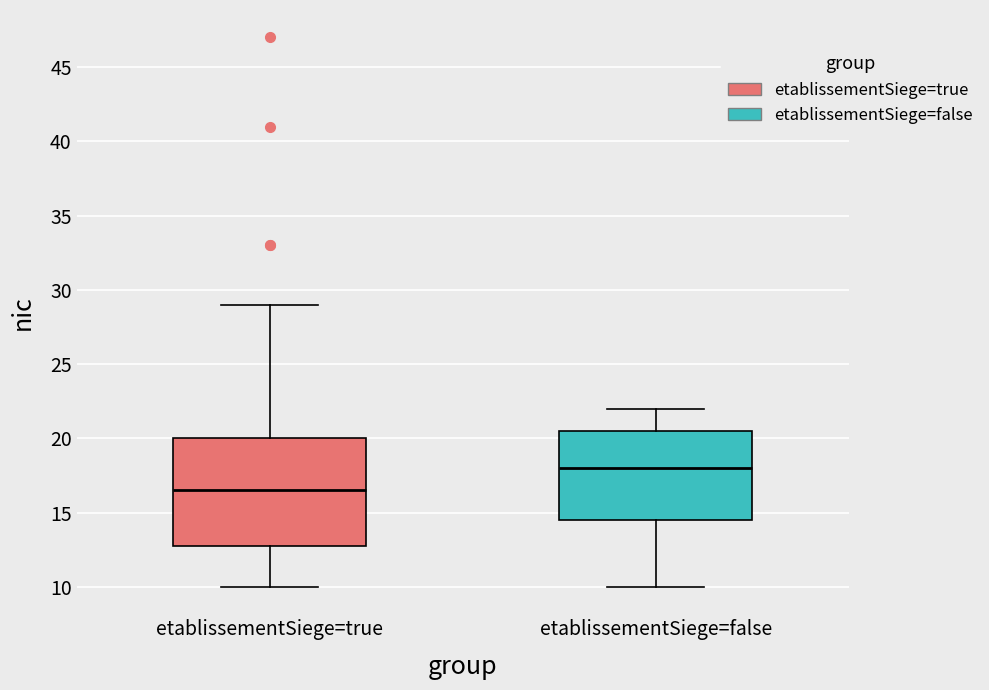

Comparing the boxes themselves (not the whiskers), which one is the tallest?

etablissementSiege=true